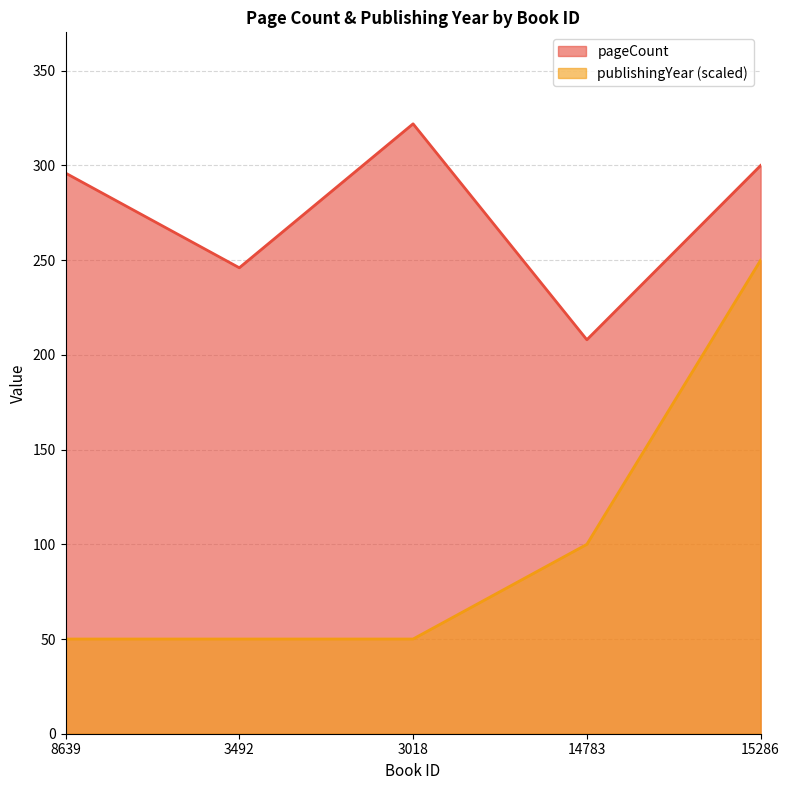

Between 14783 and 15286, which series saw the biggest shift?

publishingYear (scaled)